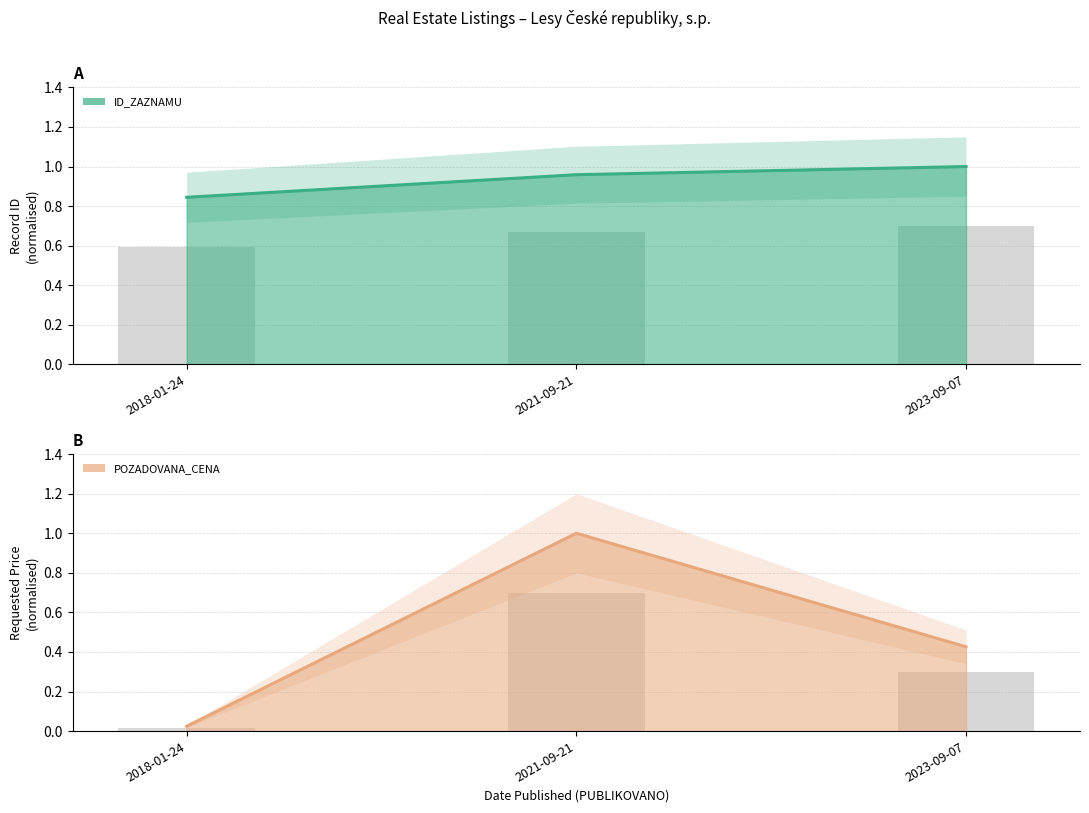

Which series has the largest total across all categories?

ID_ZAZNAMU